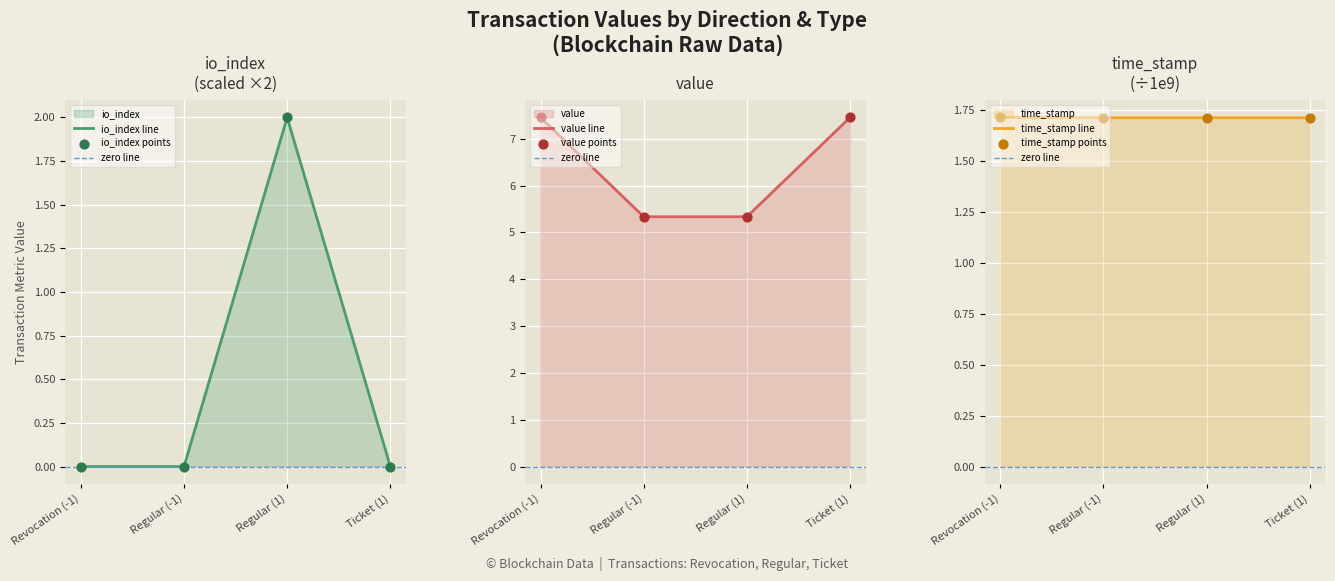

What are all the series names shown in the legend?

value, time_stamp, io_index